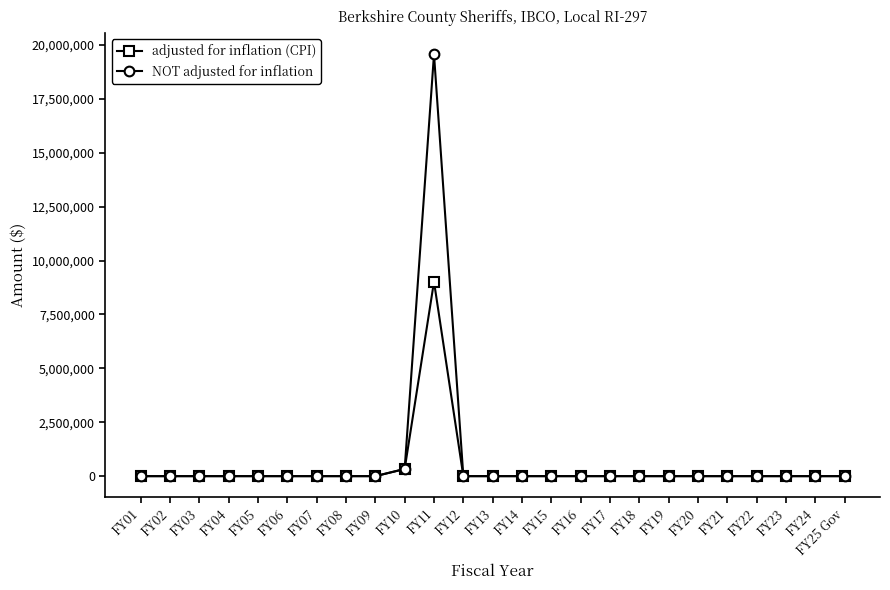

How many lines are shown in the chart?

2